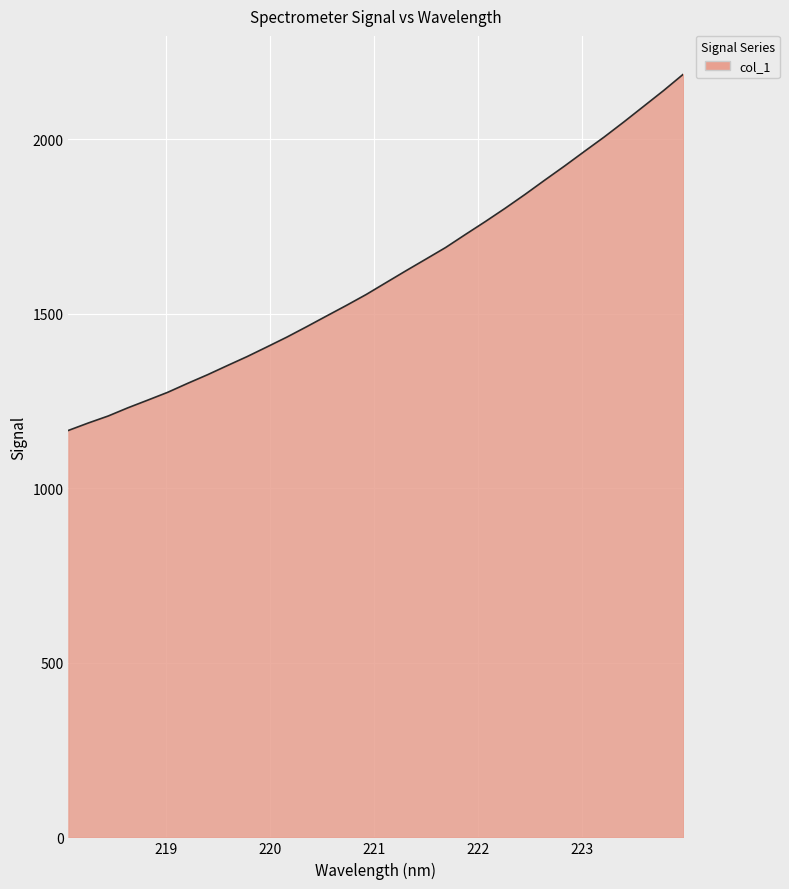

What is the greatest value displayed?

2187.5